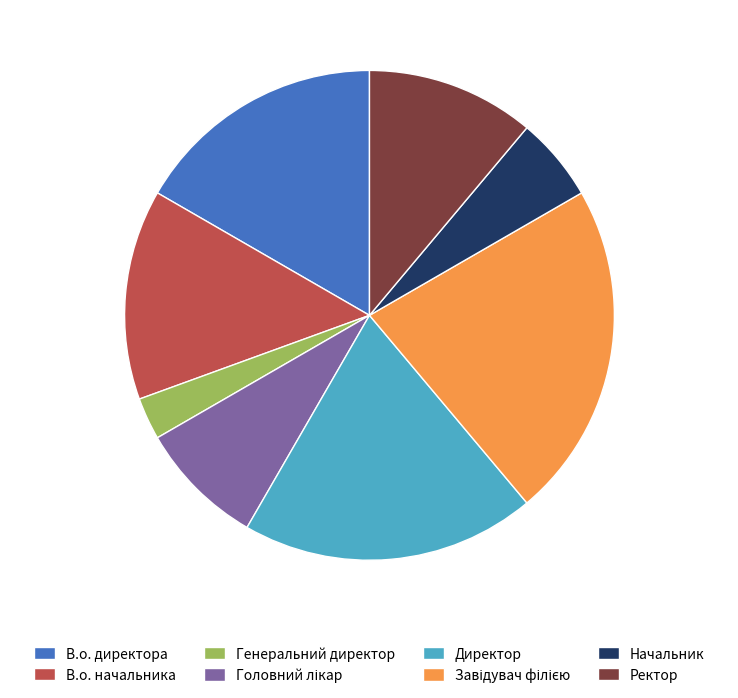

What is the ratio of the value at В.о. директора to the value at Ректор?

1.5